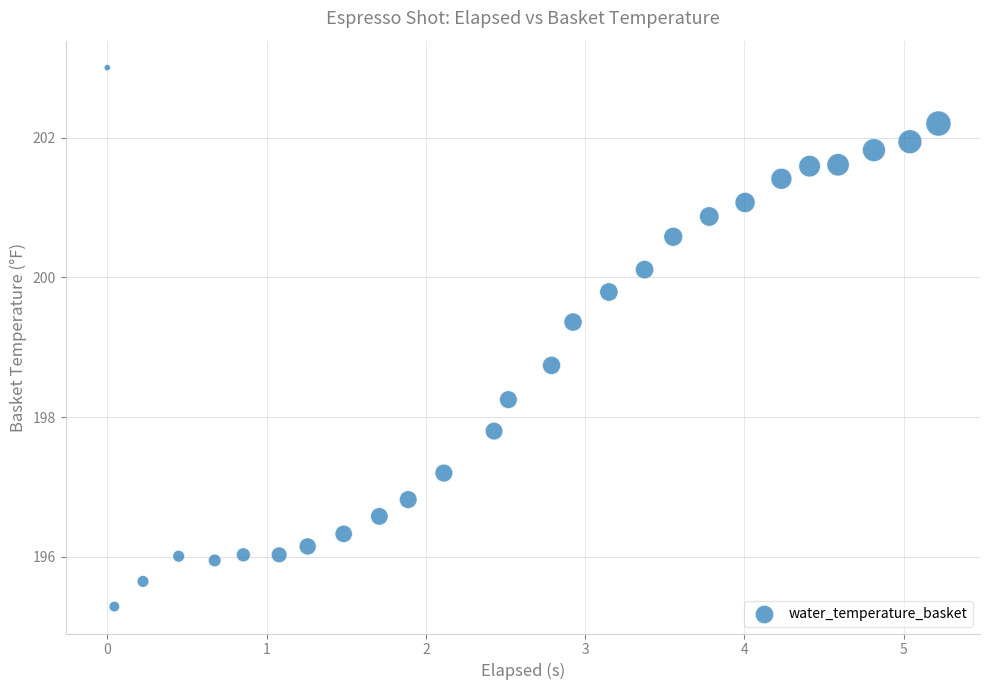

What Y value in the scatter plot is closest to 199?

198.7